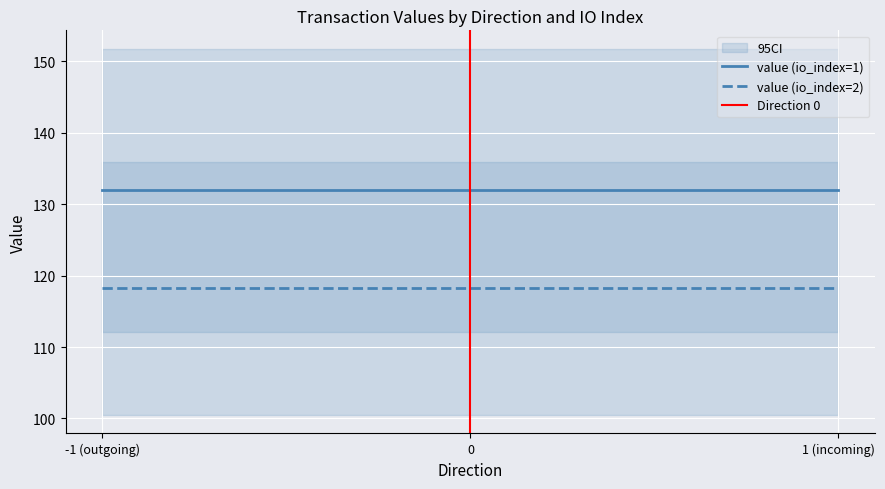

The value of value (io_index=1) at -1 (outgoing) is 132.0. True or false?

True